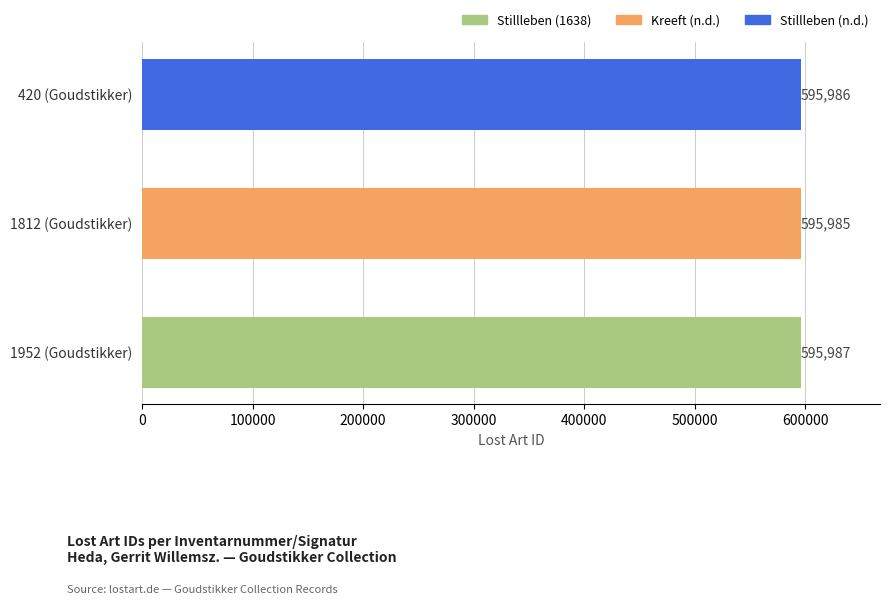

Approximately how many times larger is the value at 1812 (Goudstikker) compared to 420 (Goudstikker)?

1.0